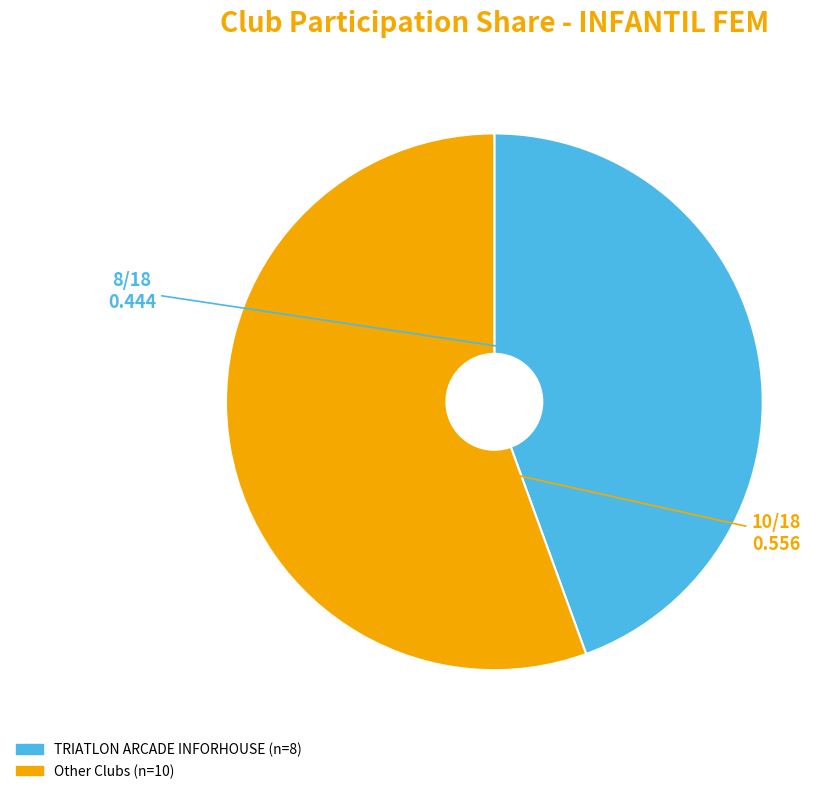

Does any single category account for the majority?

Yes